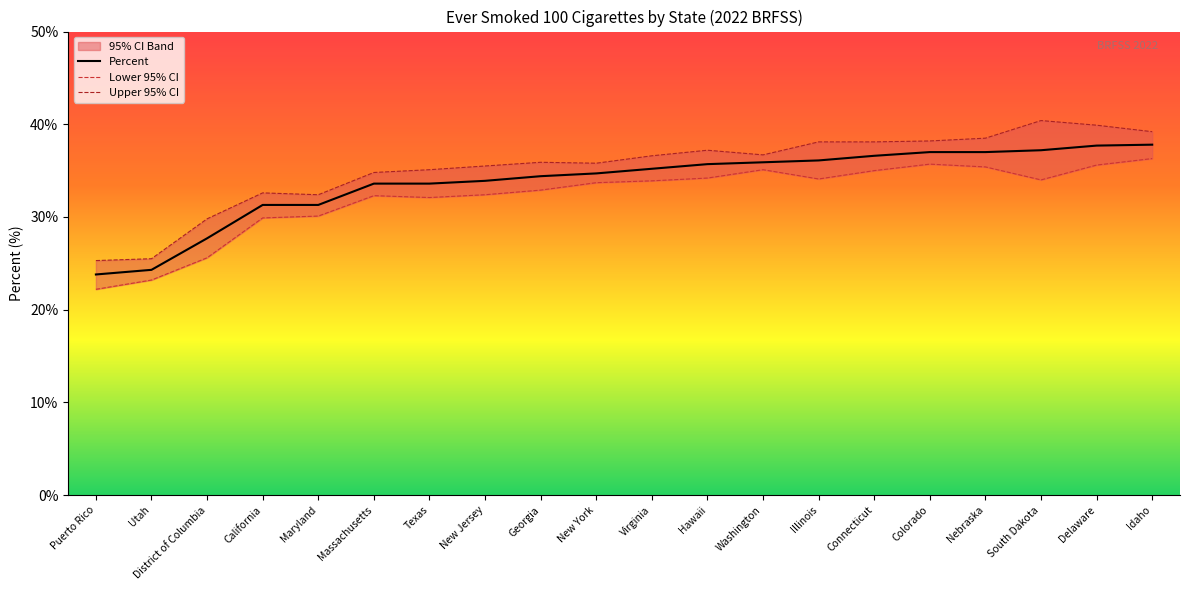

What is the highest value of the Percent series?

37.8